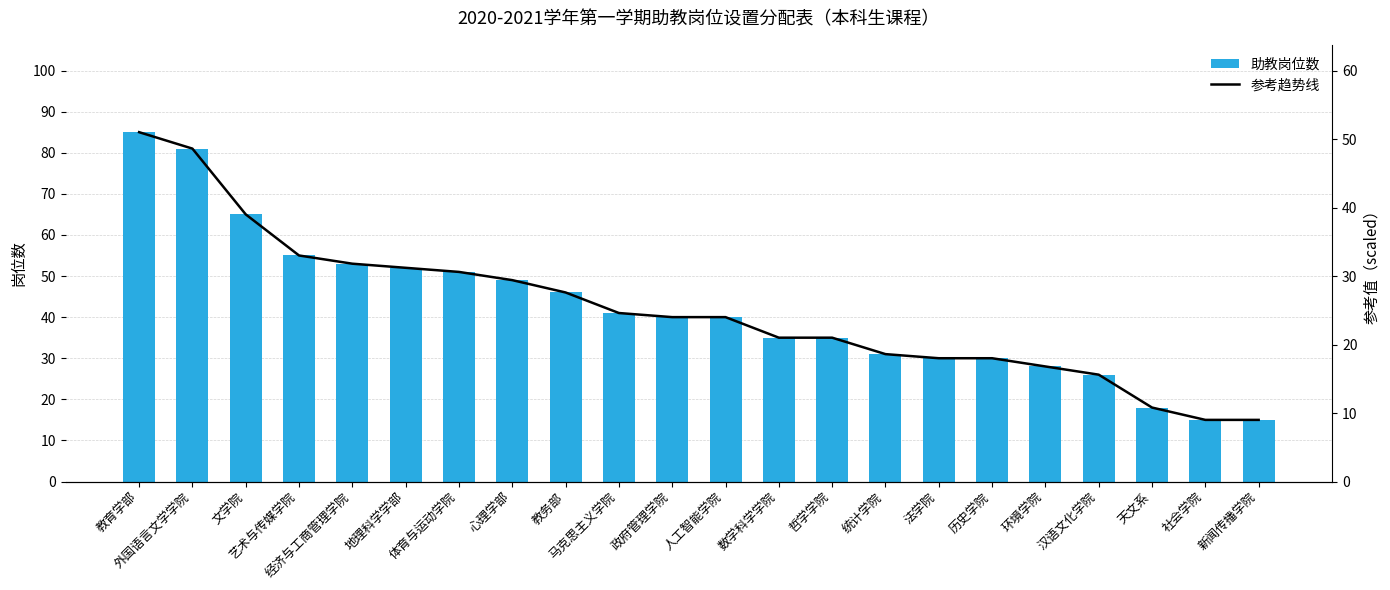

What is the lowest value of the 参考趋势线 series?

9.0